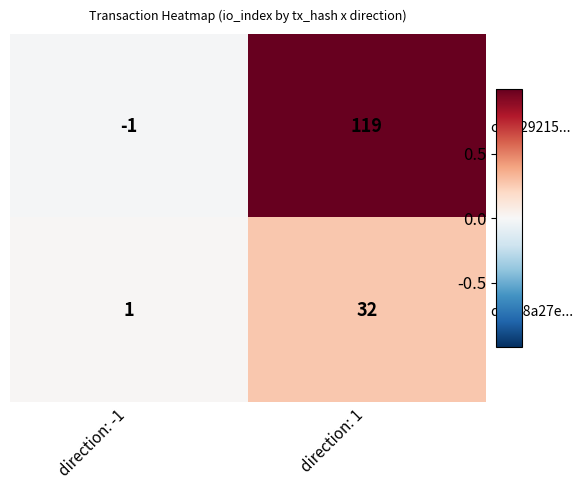

What is the difference between the c17329215... values at direction: 1 and direction: -1?

120